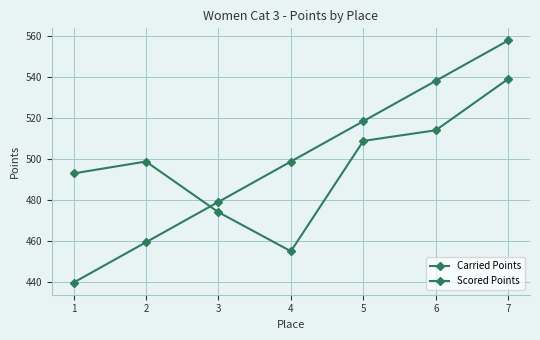

In Carried Points, how many points are higher than both neighbors (excluding endpoints)?

1